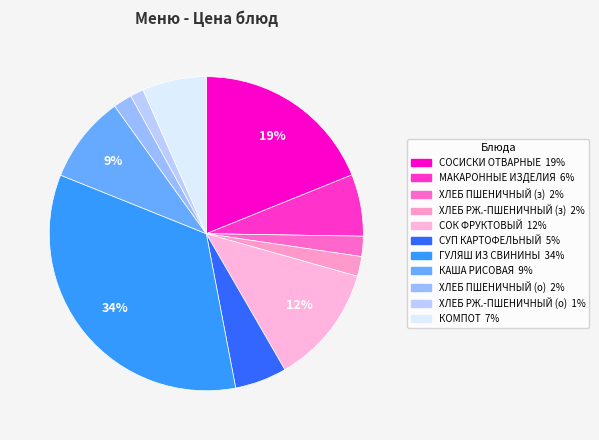

How many segments does this pie chart have?

11